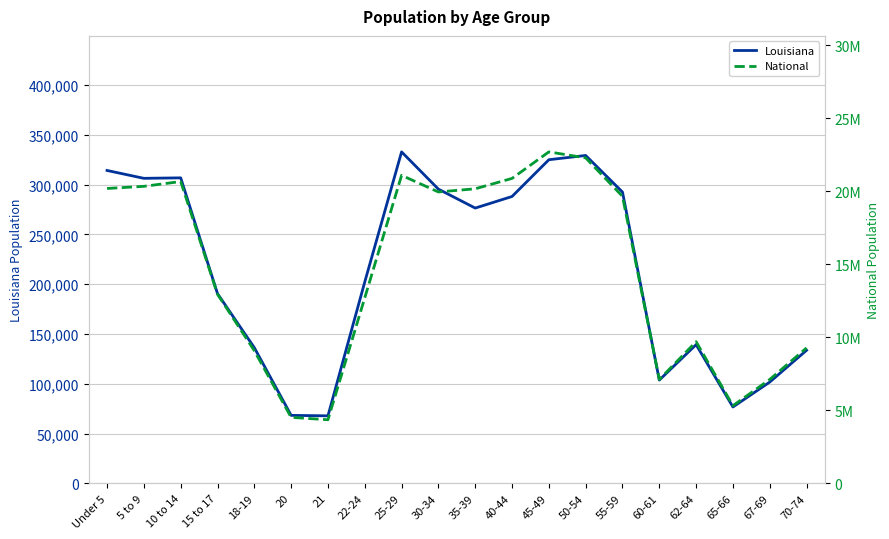

The Louisiana series shows 150998 at 50-54. True or false?

False